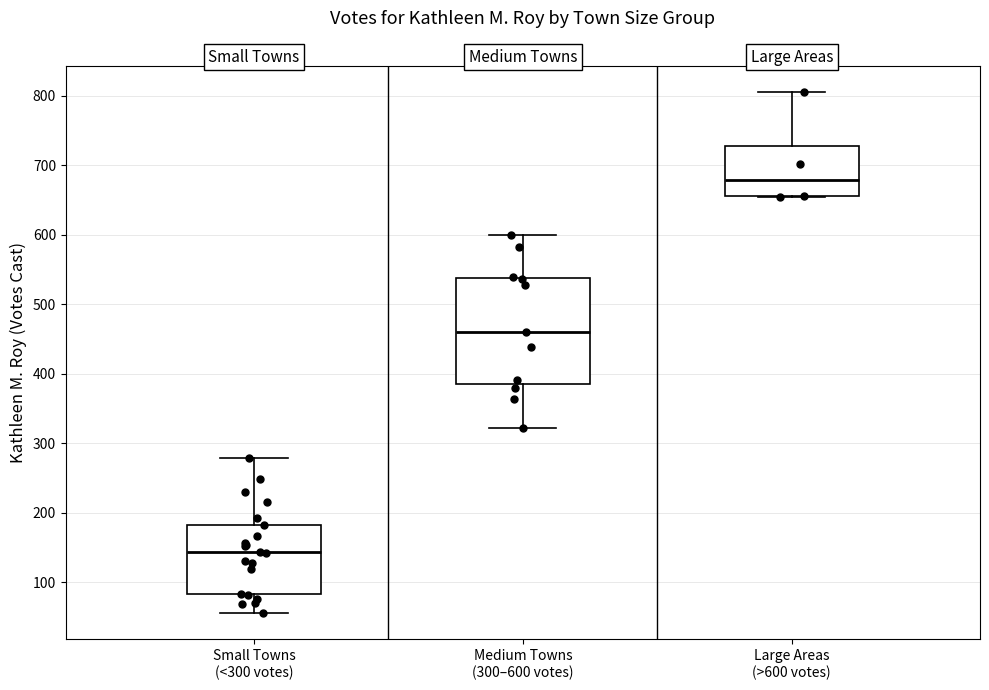

Reading left to right, read every box against the y-axis: the position of its median line, the range the box covers, and the ends of its whiskers. The values are not printed on the chart, so give them approximately, as read against the axis.

Small Towns (<300 votes): median 140, box 80 to 180, whiskers 60 to 280
Medium Towns (300–600 votes): median 460, box 390 to 540, whiskers 320 to 600
Large Areas (>600 votes): median 680, box 660 to 730, whiskers 660 to 810